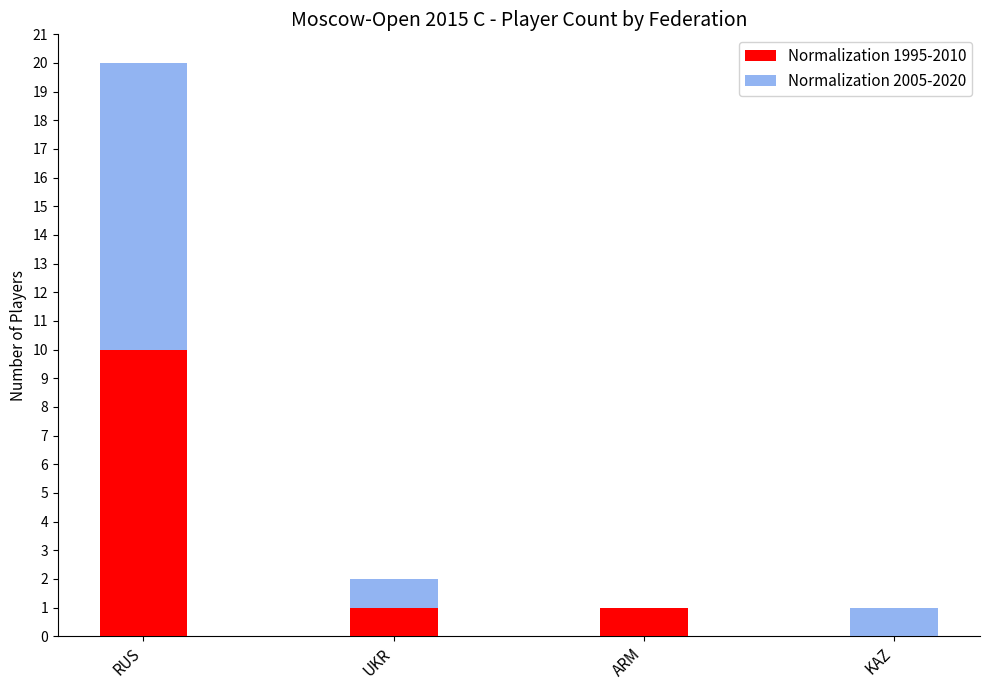

What is the sum of all Normalization 1995-2010 values?

12